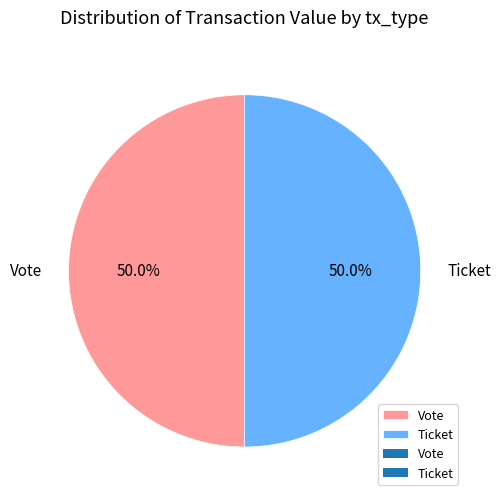

What is the ratio of the value at Vote to the value at Ticket?

1.0